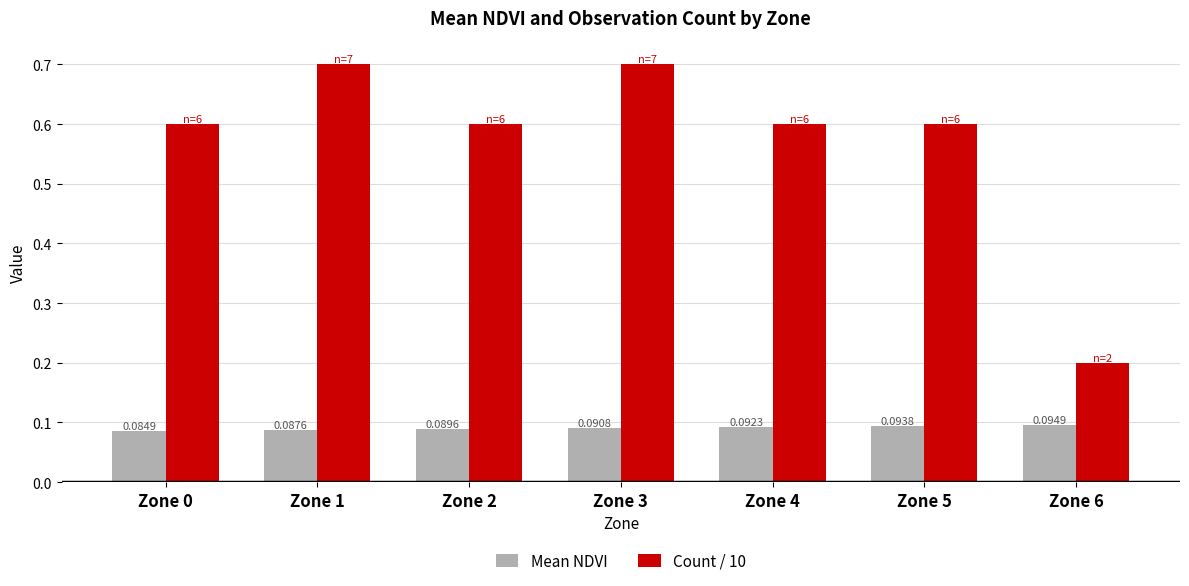

What is the total value across all series at Zone 4?

0.7